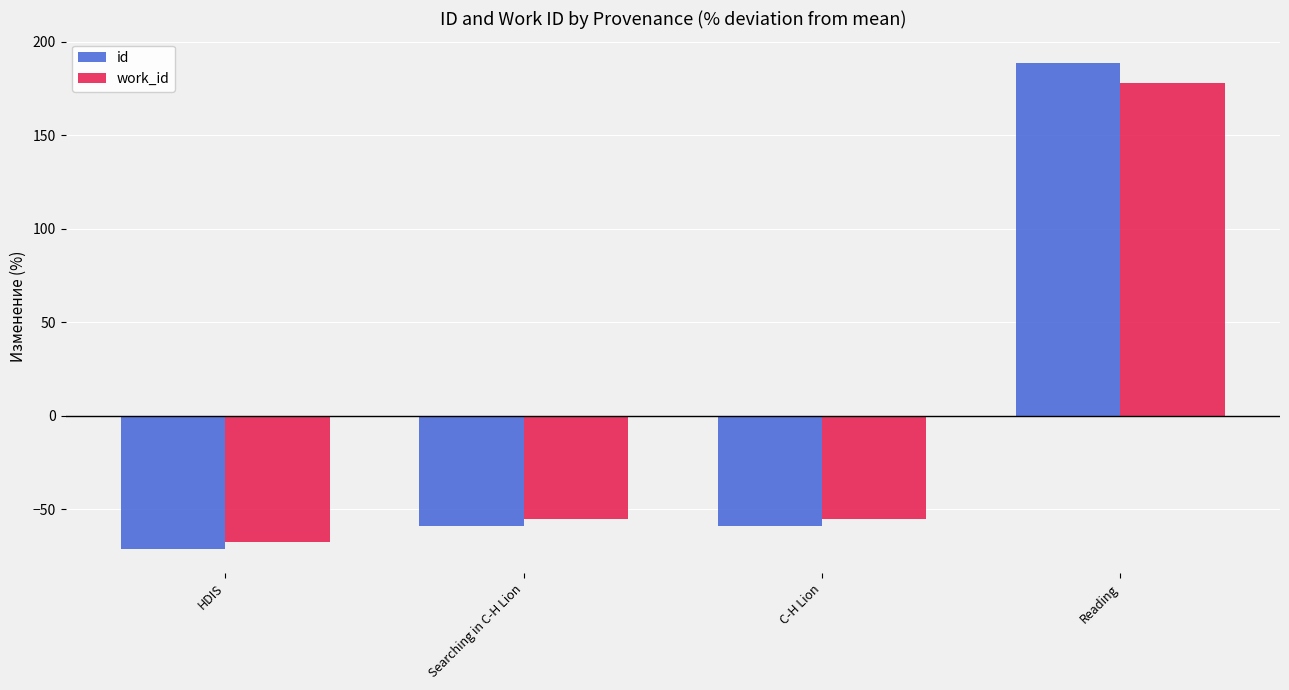

What is the difference between the second highest and minimum values in the work_id series?

12.3